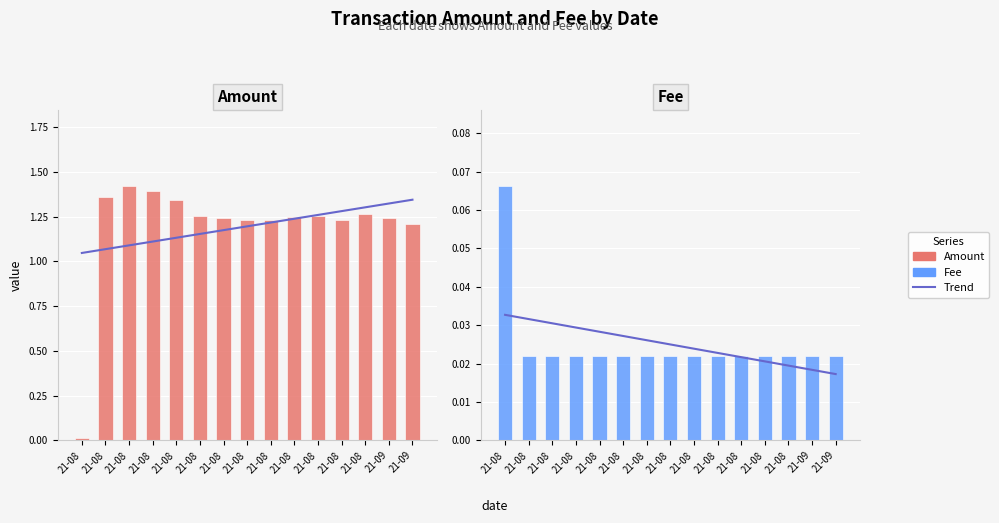

Rank the series by their maximum value, from highest to lowest.

Amount, Fee